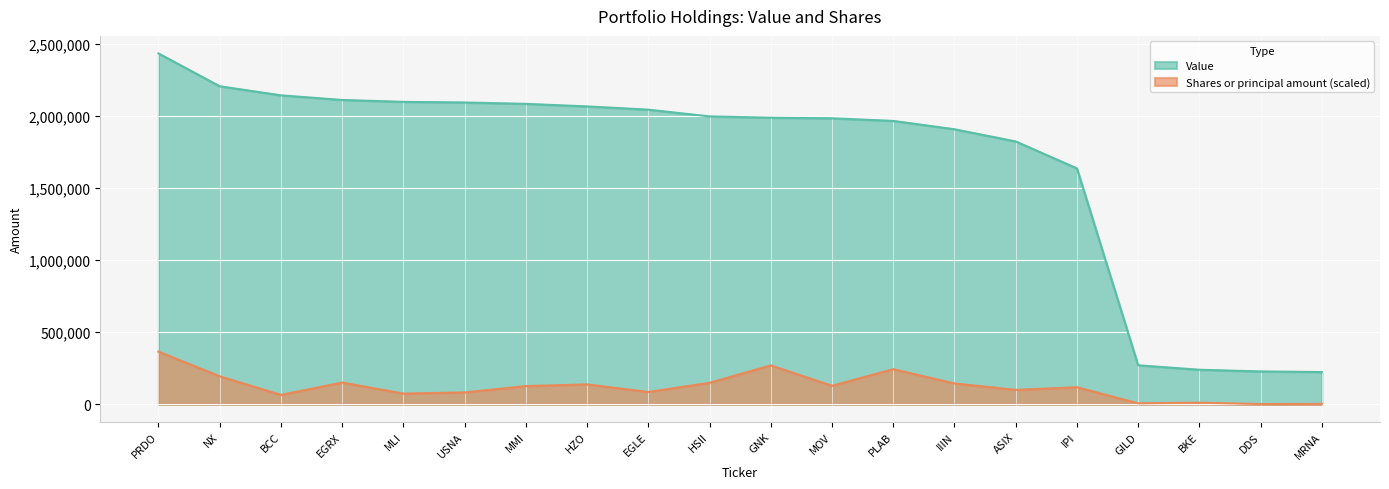

What is the total value across all series at MRNA?

226404.9